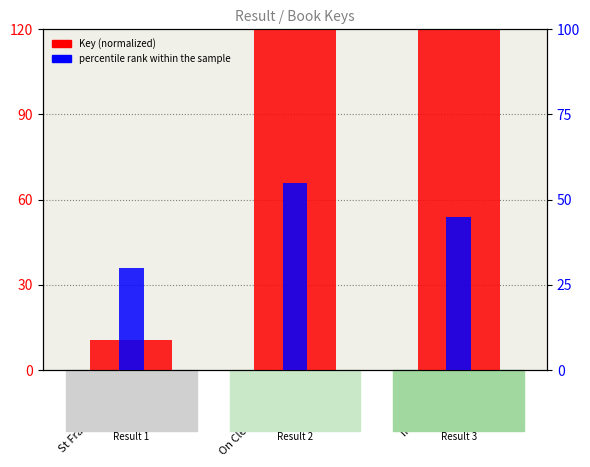

What is the lowest value of the percentile rank within the sample series?

30.0